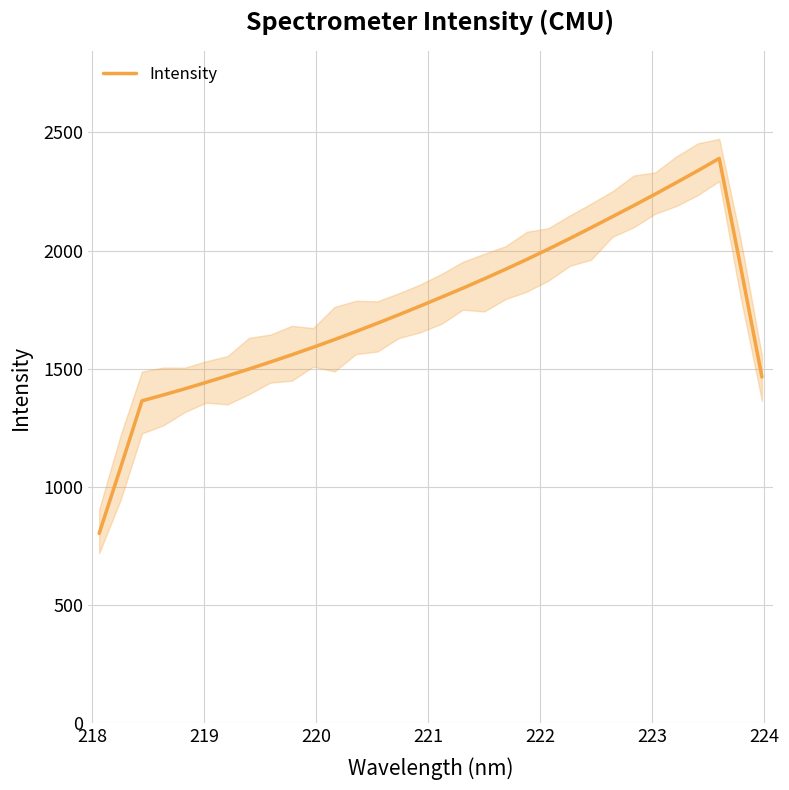

How many data points are less than 1765?

16